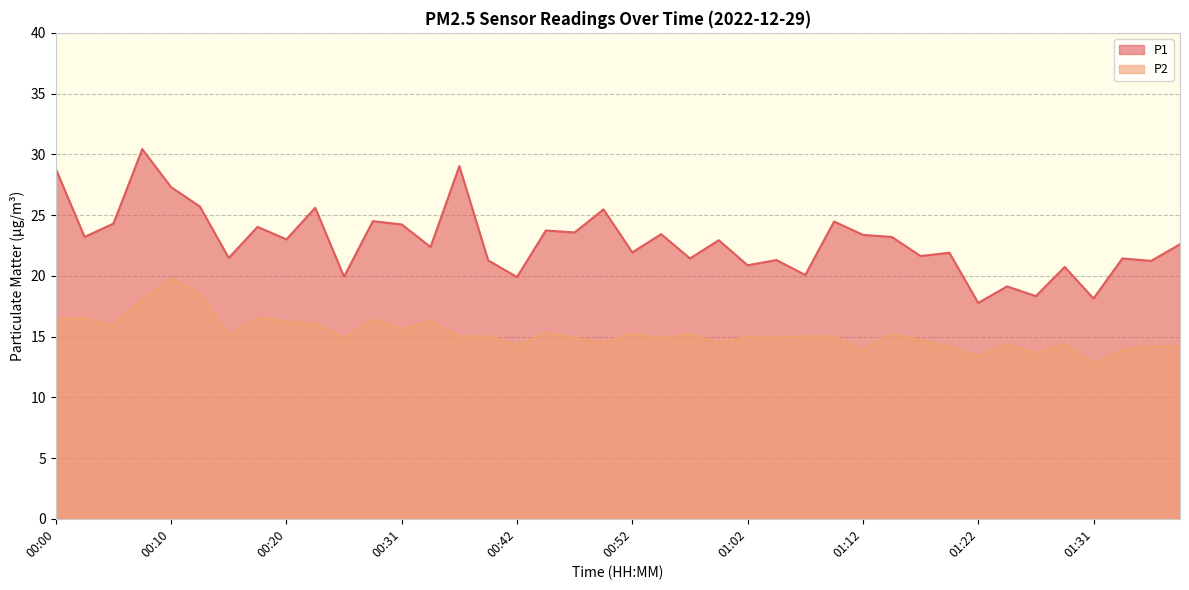

True or false: P2 has a value of 8.4 at 01:39.

False